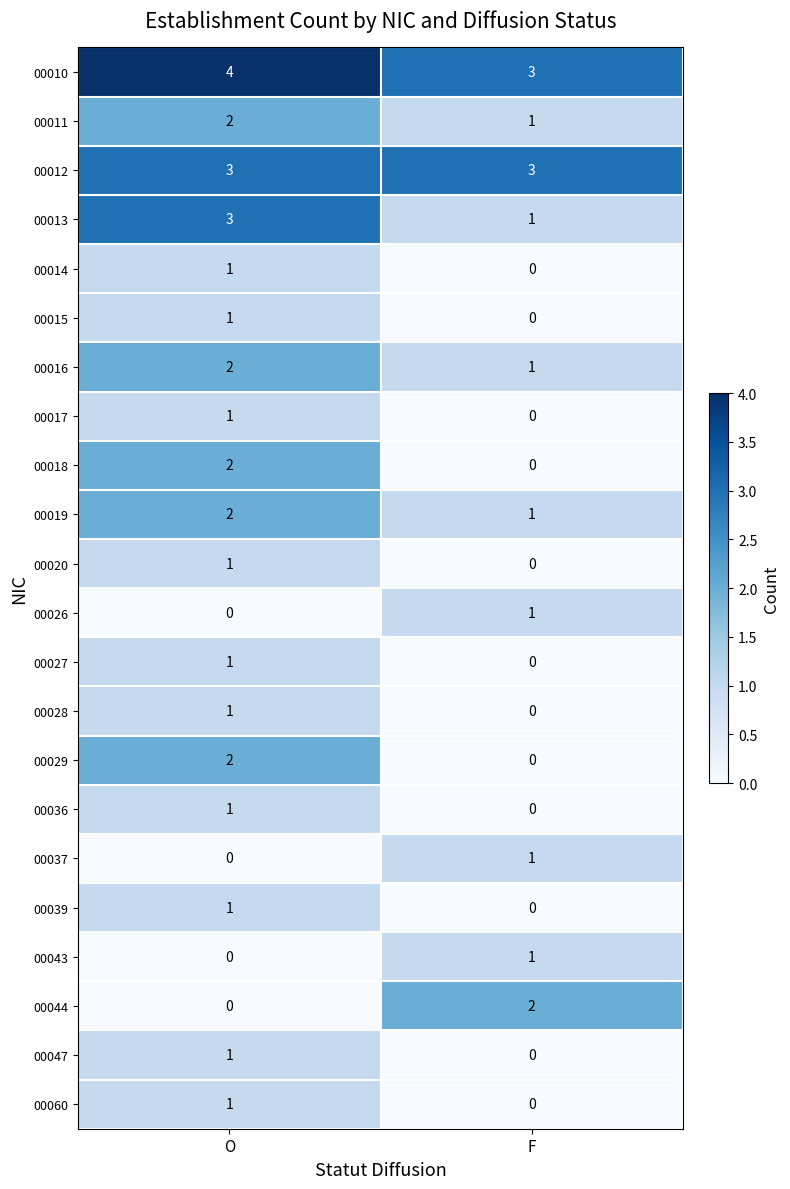

What is the spread (max minus min) of values at O?

4